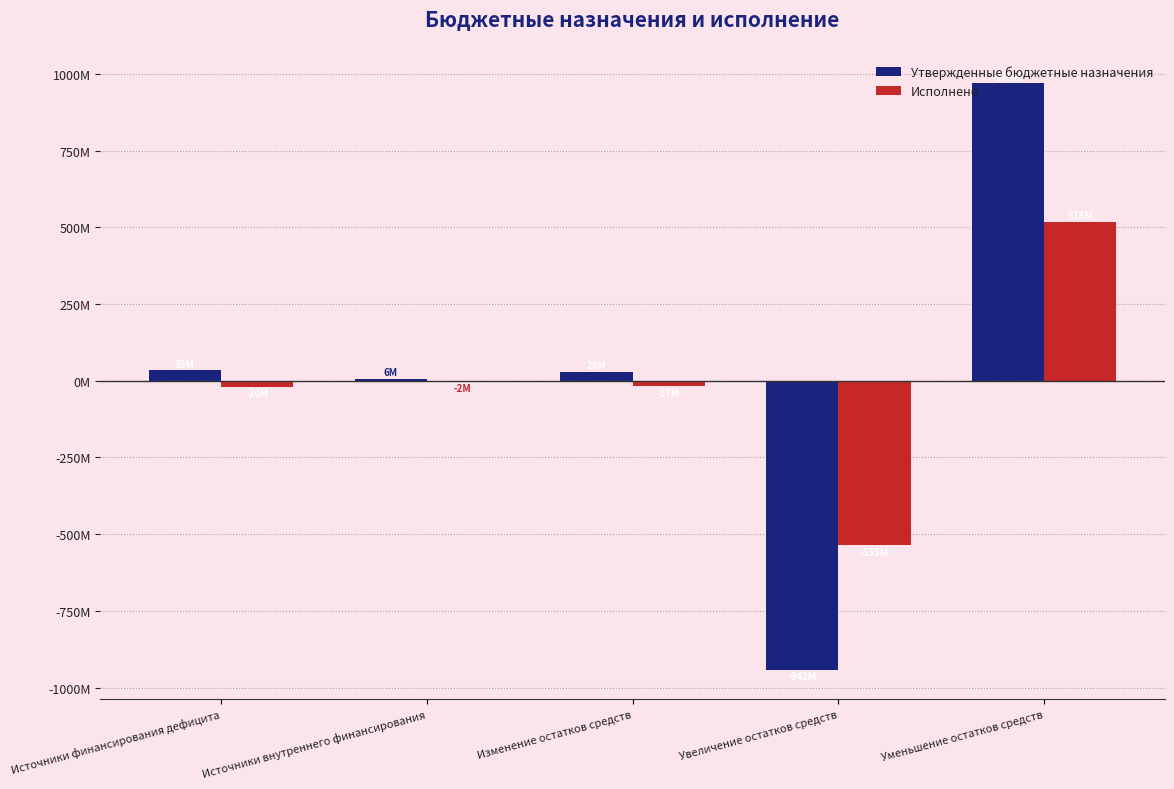

Does the chart contain stacked bars?

No